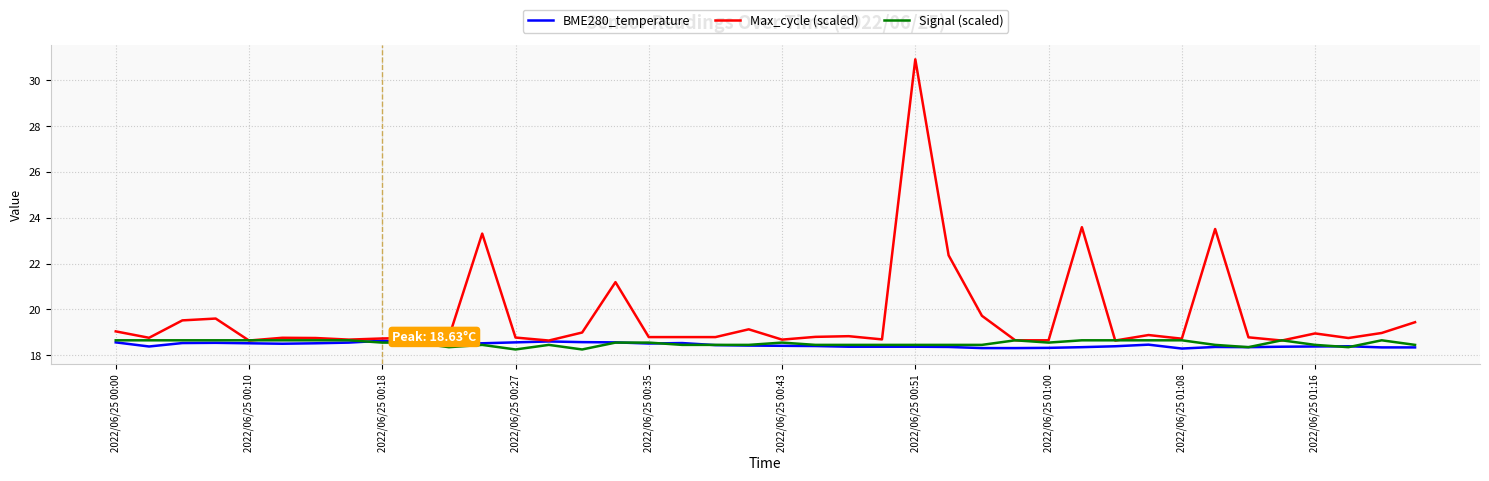

Which series has the largest total across all categories?

Max_cycle (scaled)